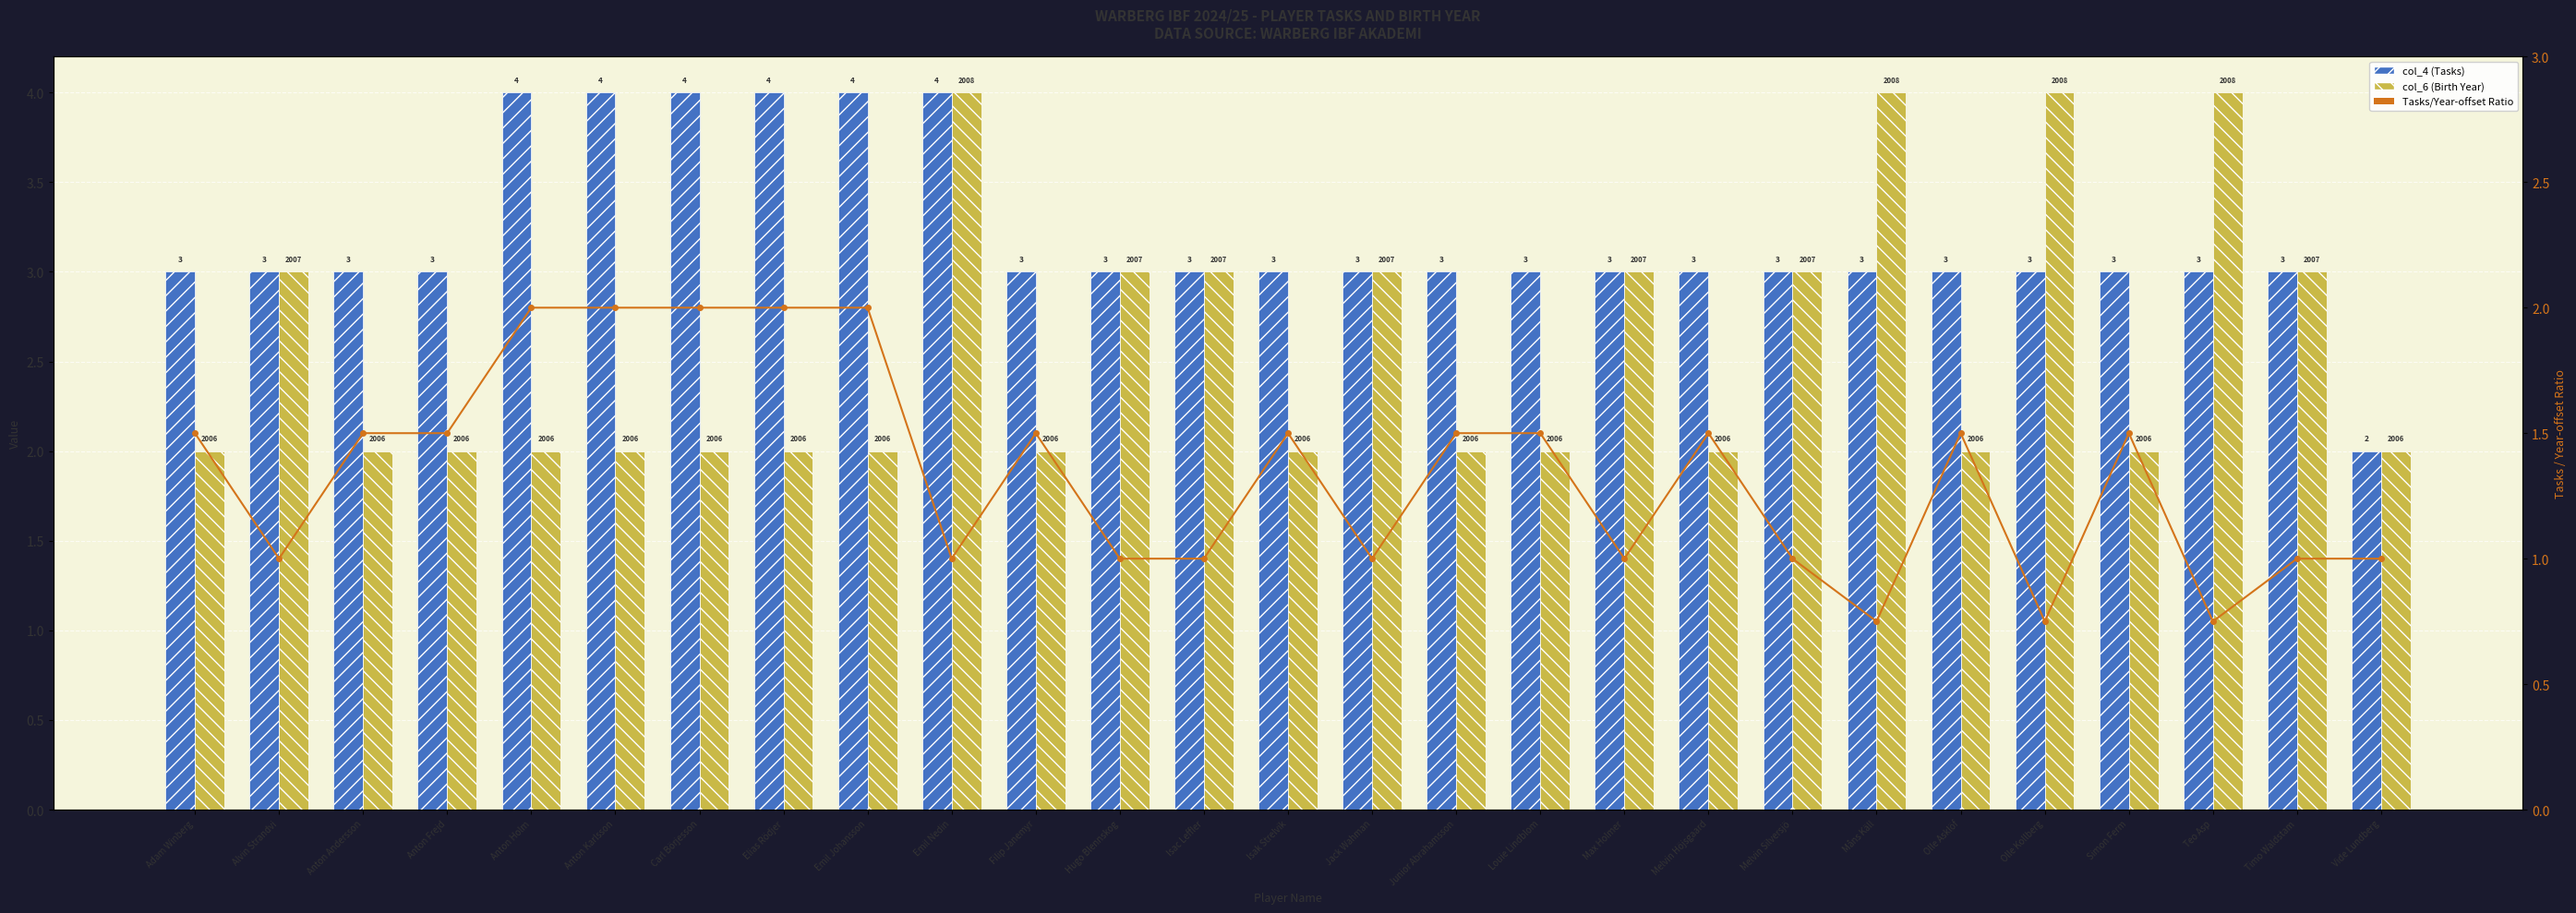

At how many categories does at least one series exceed 3?

9